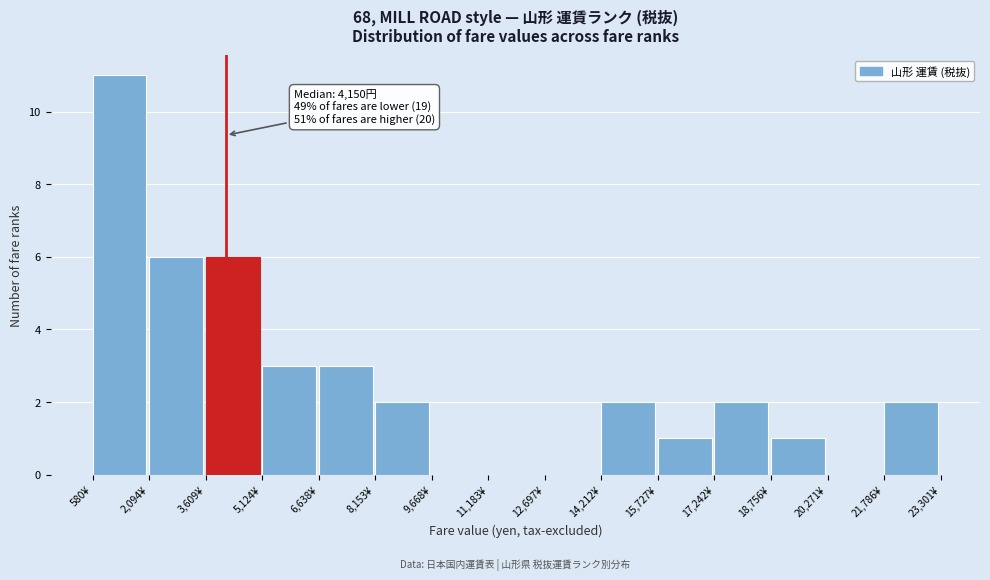

Which range on the x-axis has the tallest bar?

600 to 2000